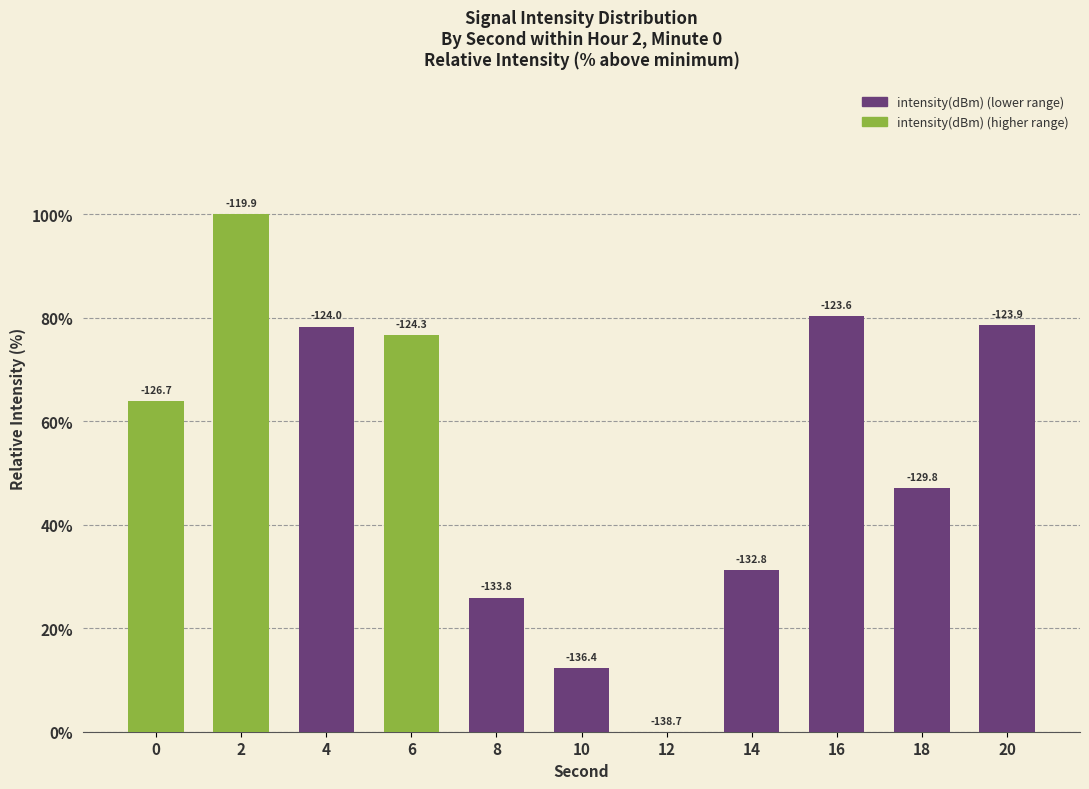

What is the value of the 6th bar from the left?

12.3